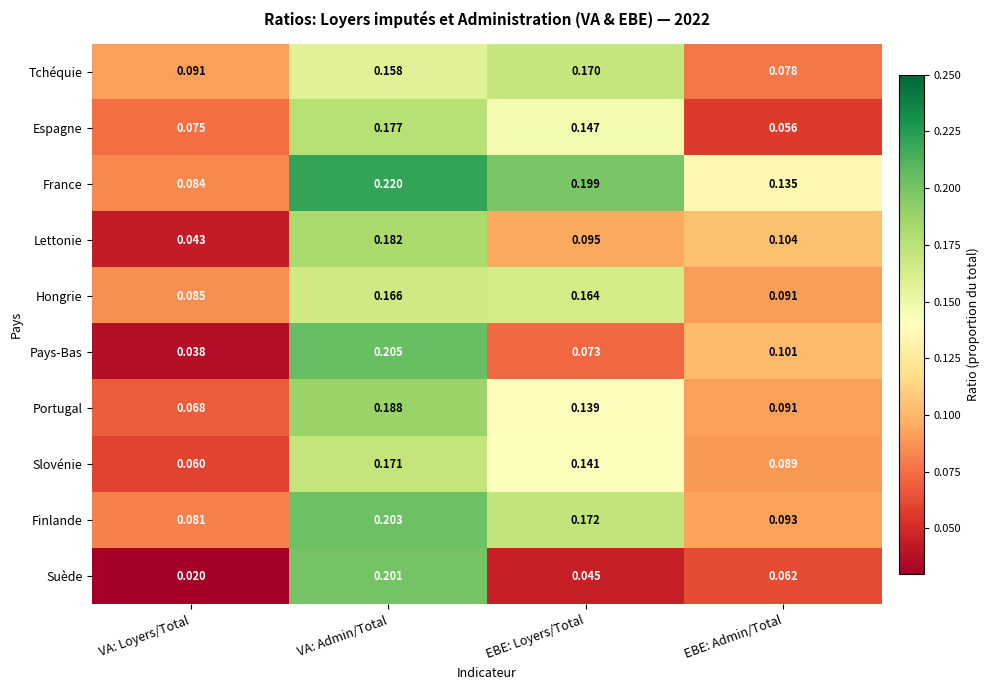

Which series has the largest range (max minus min)?

Suède